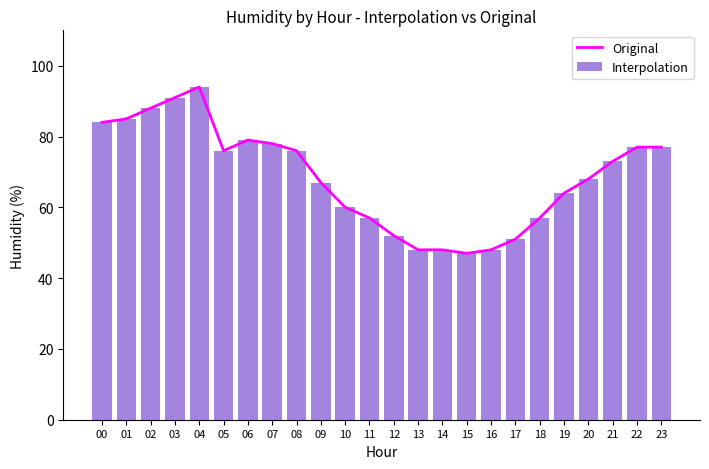

What is the average value of the Interpolation series?

69